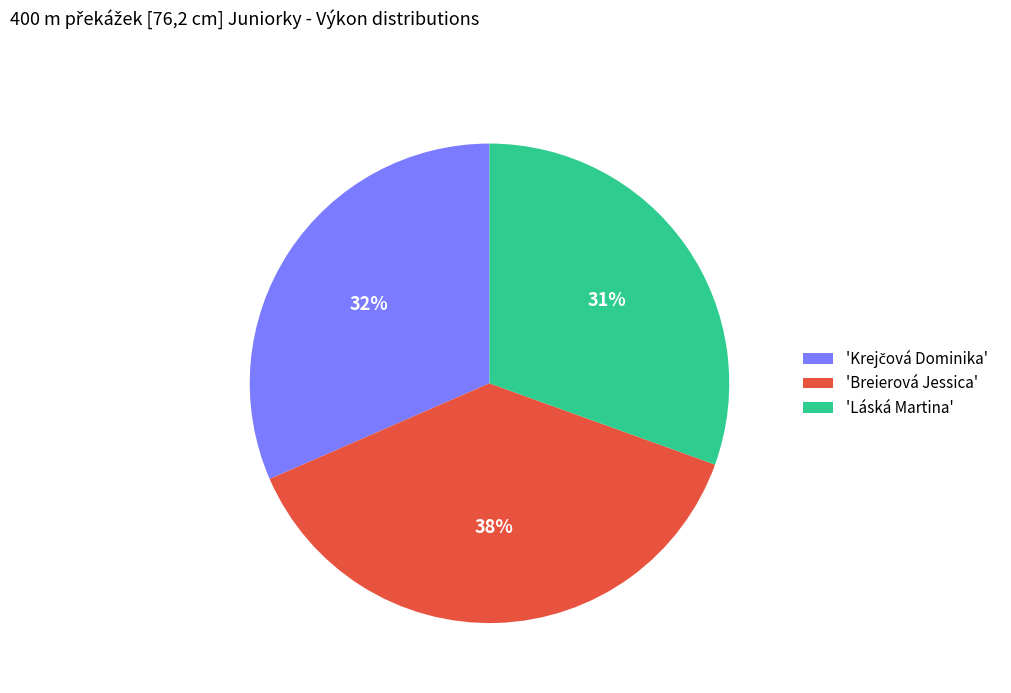

To the nearest percent, what percentage of the pie is 'Láská Martina'?

31%